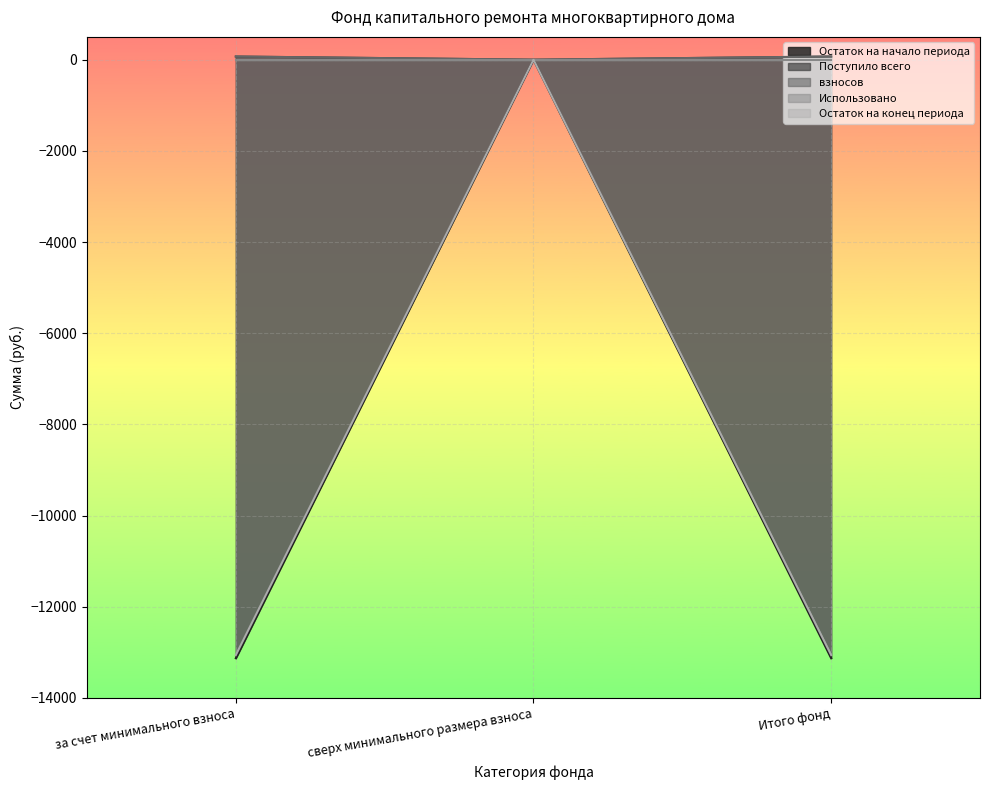

What is the total value across all series at за счет минимального взноса?

-26049.2